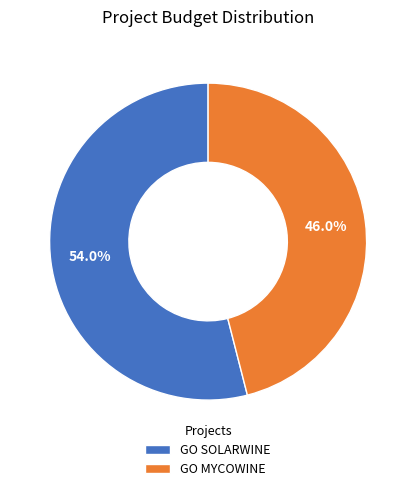

To the nearest percent, what is the difference between the GO MYCOWINE and GO SOLARWINE slice percentages?

8%